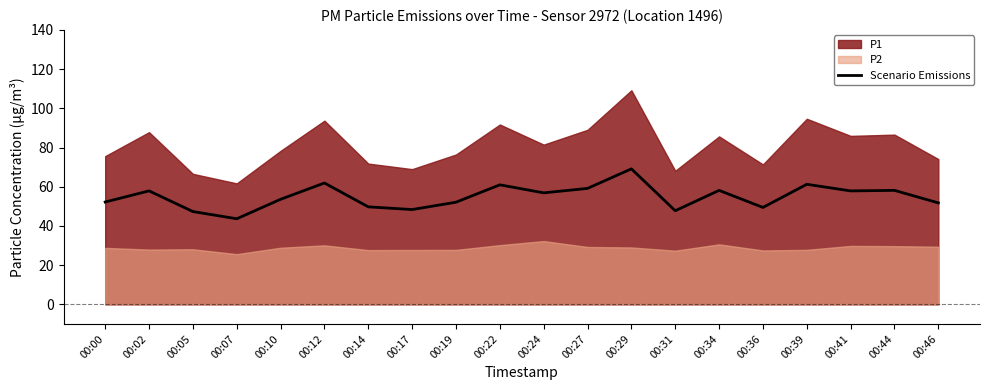

True or false: the data has more than 2 interior local peaks.

True